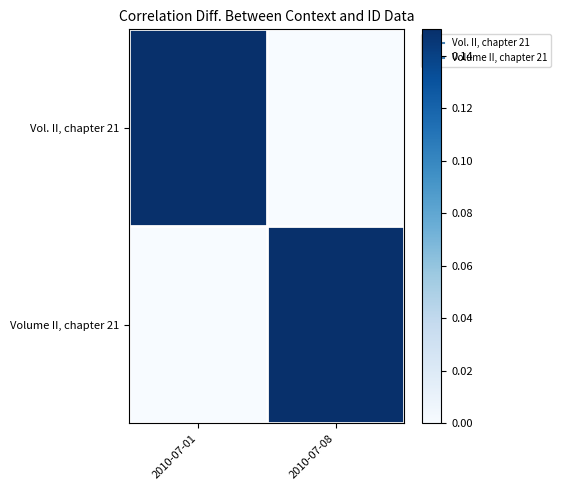

Which series changed the most between 2010-07-01 and 2010-07-08?

Volume II, chapter 21